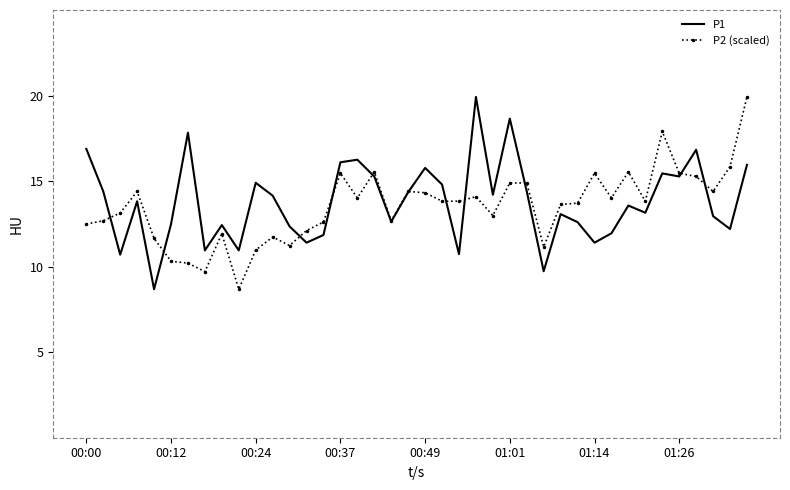

What is the maximum value shown in the chart?

19.9